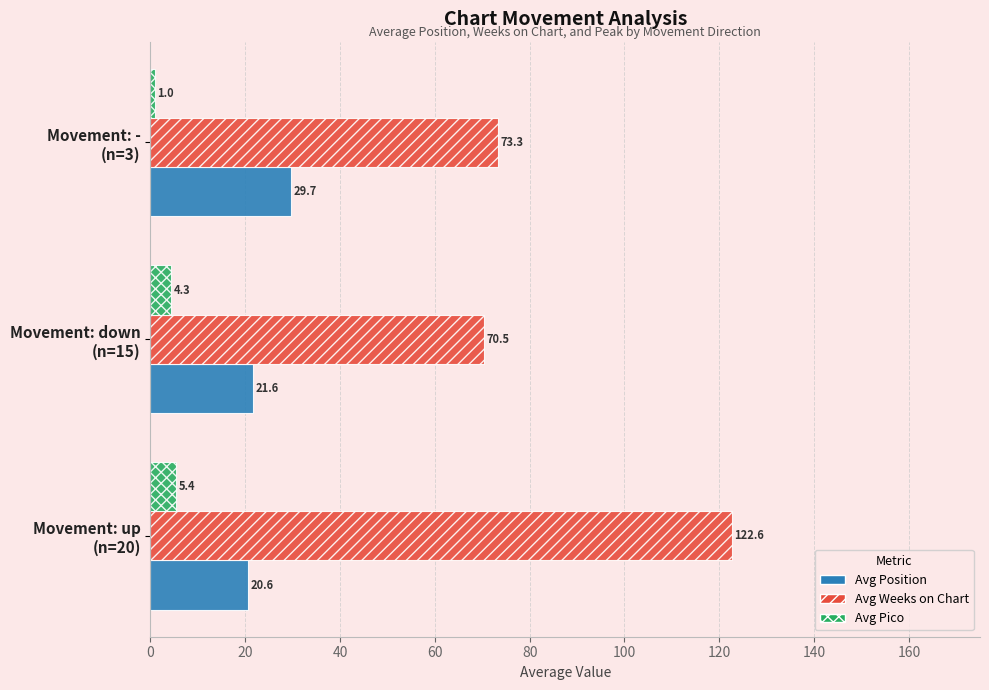

What is the sum of all Avg Pico values?

10.7